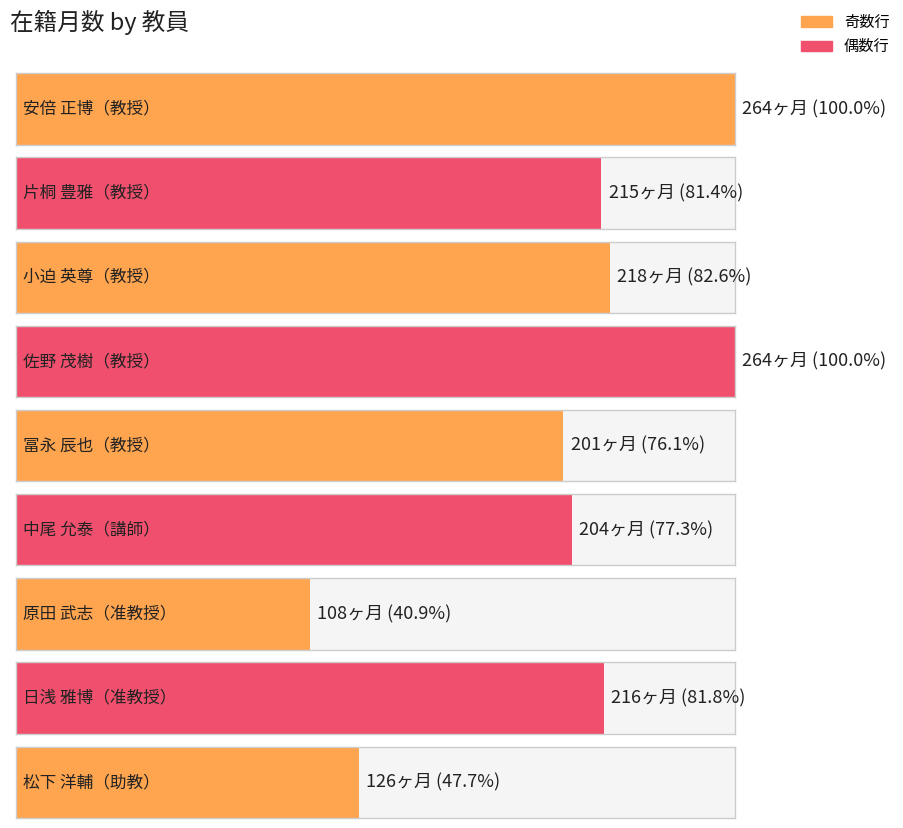

What is the approximate value at 松下 洋輔, to the nearest 50?

150